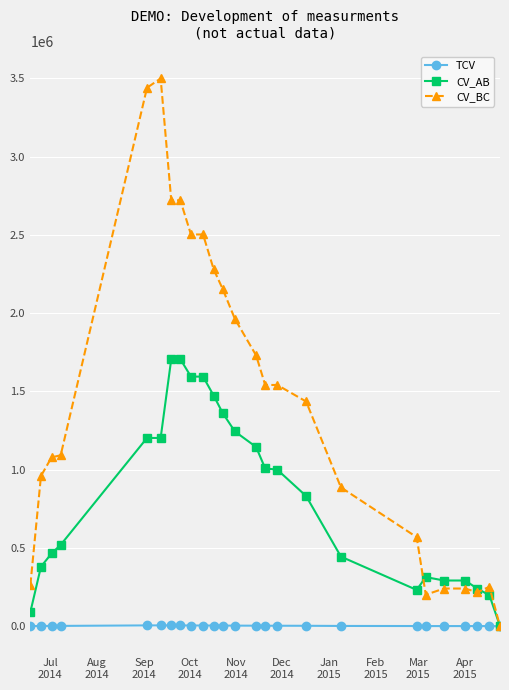

Which series has the largest range (max minus min)?

CV_BC